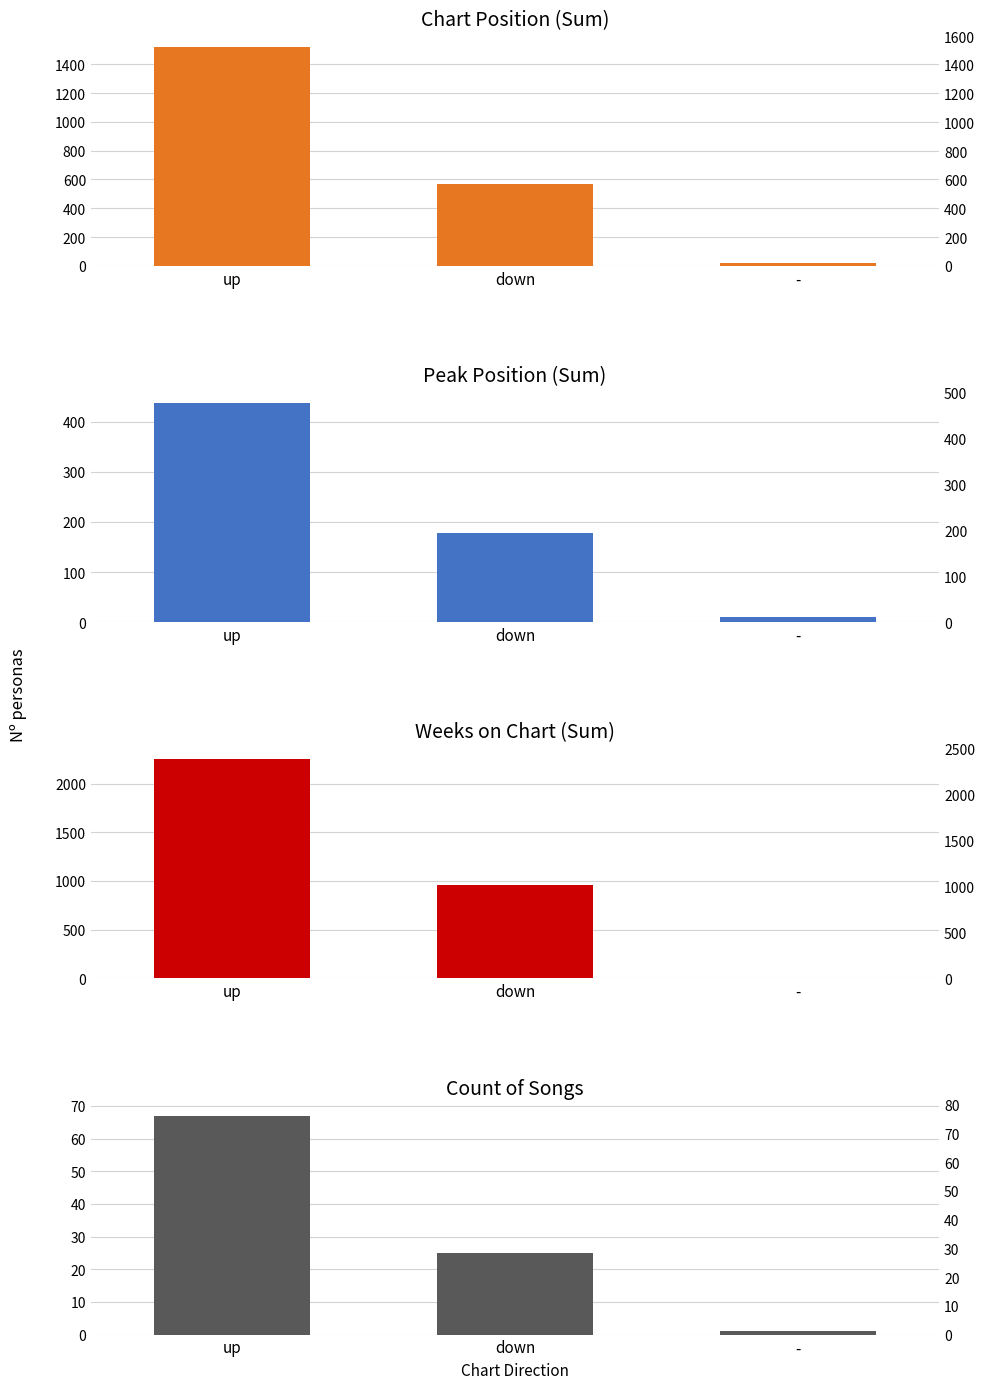

How many bars are there in each group?

4